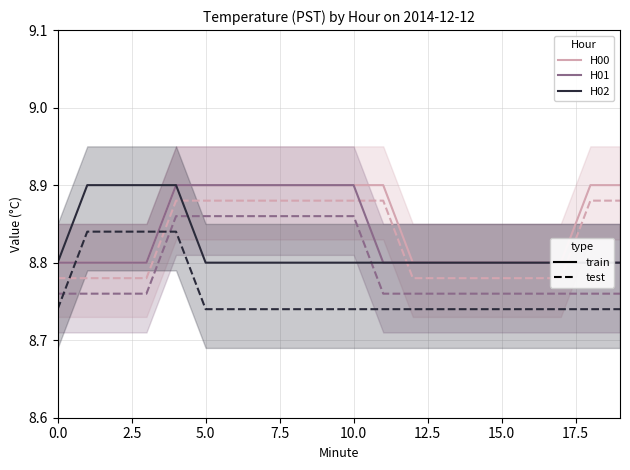

Reading left to right, what are all the values shown in this chart?

H00 train: 8.8	8.8	8.8	8.8	8.9	8.9	8.9	8.9	8.9	8.9	8.9	8.9	8.8	8.8	8.8	8.8	8.8	8.8	8.9	8.9
H00 test: 8.8	8.8	8.8	8.8	8.9	8.9	8.9	8.9	8.9	8.9	8.9	8.9	8.8	8.8	8.8	8.8	8.8	8.8	8.9	8.9
H01 train: 8.8	8.8	8.8	8.8	8.9	8.9	8.9	8.9	8.9	8.9	8.9	8.8	8.8	8.8	8.8	8.8	8.8	8.8	8.8	8.8
H01 test: 8.8	8.8	8.8	8.8	8.9	8.9	8.9	8.9	8.9	8.9	8.9	8.8	8.8	8.8	8.8	8.8	8.8	8.8	8.8	8.8
H02 train: 8.8	8.9	8.9	8.9	8.9	8.8	8.8	8.8	8.8	8.8	8.8	8.8	8.8	8.8	8.8	8.8	8.8	8.8	8.8	8.8
H02 test: 8.7	8.8	8.8	8.8	8.8	8.7	8.7	8.7	8.7	8.7	8.7	8.7	8.7	8.7	8.7	8.7	8.7	8.7	8.7	8.7